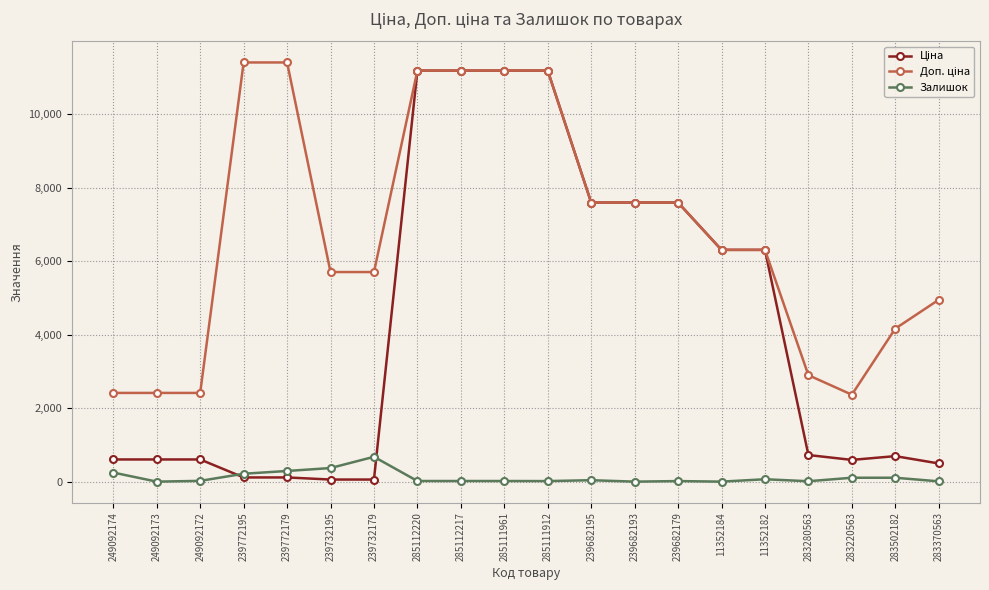

Is this an area chart (filled region under the line)?

No